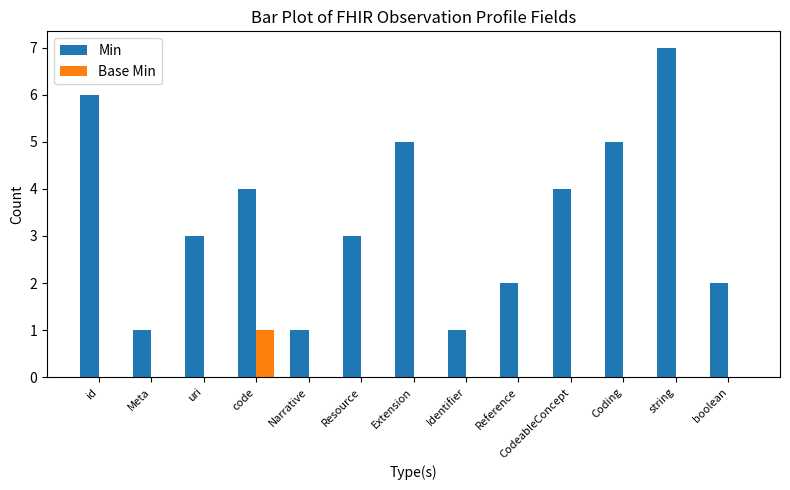

Which series changed the most between CodeableConcept and boolean?

Min